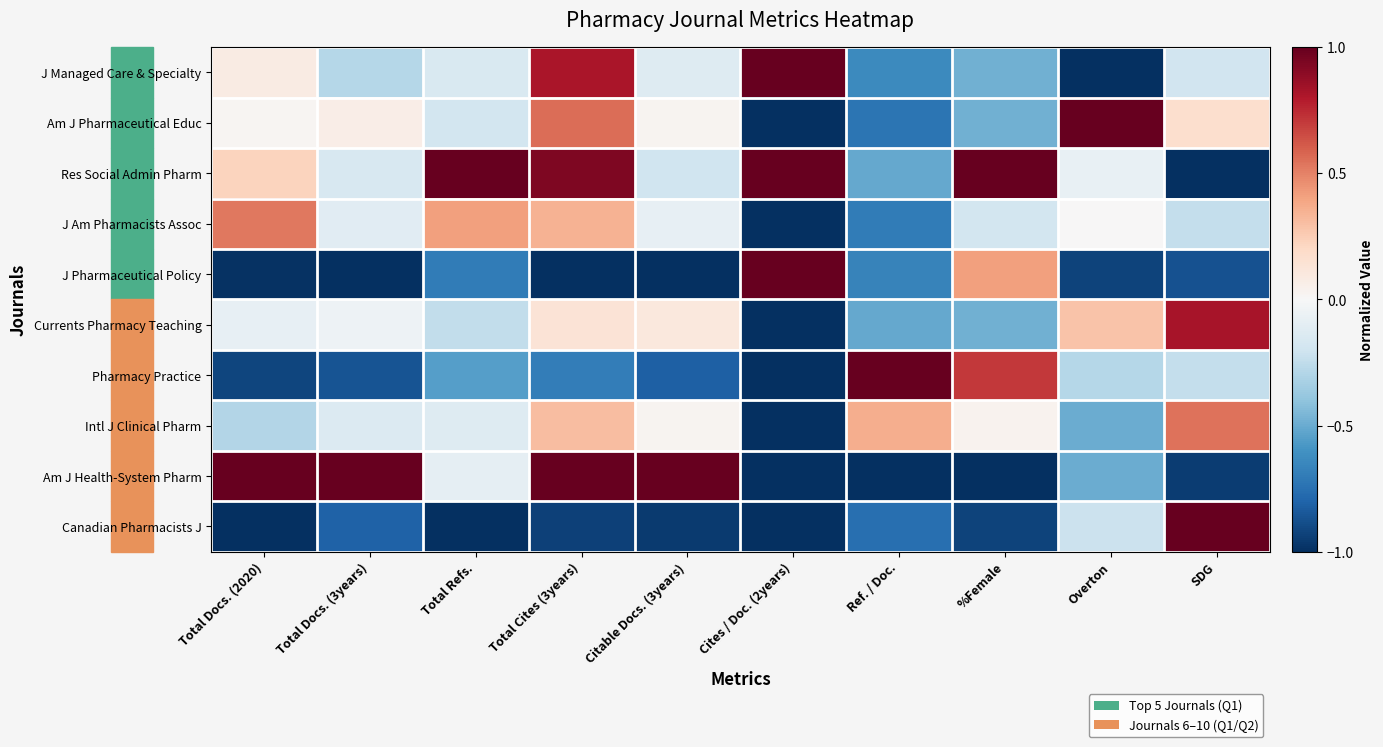

Reading left to right, list all the values displayed in this chart.

J Managed Care & Specialty: Total Docs. (2020)=0.1	Total Docs. (3years)=-0.3	Total Refs.=-0.1	Total Cites (3years)=0.8	Citable Docs. (3years)=-0.1	Cites / Doc. (2years)=1.0	Ref. / Doc.=-0.6	%Female=-0.5	Overton=-1.0	SDG=-0.2
Am J Pharmaceutical Educ: Total Docs. (2020)=0.0	Total Docs. (3years)=0.1	Total Refs.=-0.2	Total Cites (3years)=0.6	Citable Docs. (3years)=0.0	Cites / Doc. (2years)=-1.0	Ref. / Doc.=-0.7	%Female=-0.5	Overton=1.0	SDG=0.2
Res Social Admin Pharm: Total Docs. (2020)=0.2	Total Docs. (3years)=-0.2	Total Refs.=1.0	Total Cites (3years)=0.9	Citable Docs. (3years)=-0.2	Cites / Doc. (2years)=1.0	Ref. / Doc.=-0.5	%Female=1.0	Overton=-0.1	SDG=-1.0
J Am Pharmacists Assoc: Total Docs. (2020)=0.5	Total Docs. (3years)=-0.1	Total Refs.=0.4	Total Cites (3years)=0.3	Citable Docs. (3years)=-0.1	Cites / Doc. (2years)=-1.0	Ref. / Doc.=-0.7	%Female=-0.2	Overton=0.0	SDG=-0.2
J Pharmaceutical Policy: Total Docs. (2020)=-1.0	Total Docs. (3years)=-1.0	Total Refs.=-0.7	Total Cites (3years)=-1.0	Citable Docs. (3years)=-1.0	Cites / Doc. (2years)=1.0	Ref. / Doc.=-0.7	%Female=0.4	Overton=-0.9	SDG=-0.9
Currents Pharmacy Teaching: Total Docs. (2020)=-0.1	Total Docs. (3years)=-0.0	Total Refs.=-0.2	Total Cites (3years)=0.1	Citable Docs. (3years)=0.1	Cites / Doc. (2years)=-1.0	Ref. / Doc.=-0.5	%Female=-0.5	Overton=0.3	SDG=0.8
Pharmacy Practice: Total Docs. (2020)=-0.9	Total Docs. (3years)=-0.9	Total Refs.=-0.6	Total Cites (3years)=-0.7	Citable Docs. (3years)=-0.8	Cites / Doc. (2years)=-1.0	Ref. / Doc.=1.0	%Female=0.7	Overton=-0.3	SDG=-0.2
Intl J Clinical Pharm: Total Docs. (2020)=-0.3	Total Docs. (3years)=-0.1	Total Refs.=-0.1	Total Cites (3years)=0.3	Citable Docs. (3years)=0.0	Cites / Doc. (2years)=-1.0	Ref. / Doc.=0.4	%Female=0.0	Overton=-0.5	SDG=0.5
Am J Health-System Pharm: Total Docs. (2020)=1.0	Total Docs. (3years)=1.0	Total Refs.=-0.1	Total Cites (3years)=1.0	Citable Docs. (3years)=1.0	Cites / Doc. (2years)=-1.0	Ref. / Doc.=-1.0	%Female=-1.0	Overton=-0.5	SDG=-0.9
Canadian Pharmacists J: Total Docs. (2020)=-1.0	Total Docs. (3years)=-0.8	Total Refs.=-1.0	Total Cites (3years)=-0.9	Citable Docs. (3years)=-1.0	Cites / Doc. (2years)=-1.0	Ref. / Doc.=-0.8	%Female=-0.9	Overton=-0.2	SDG=1.0